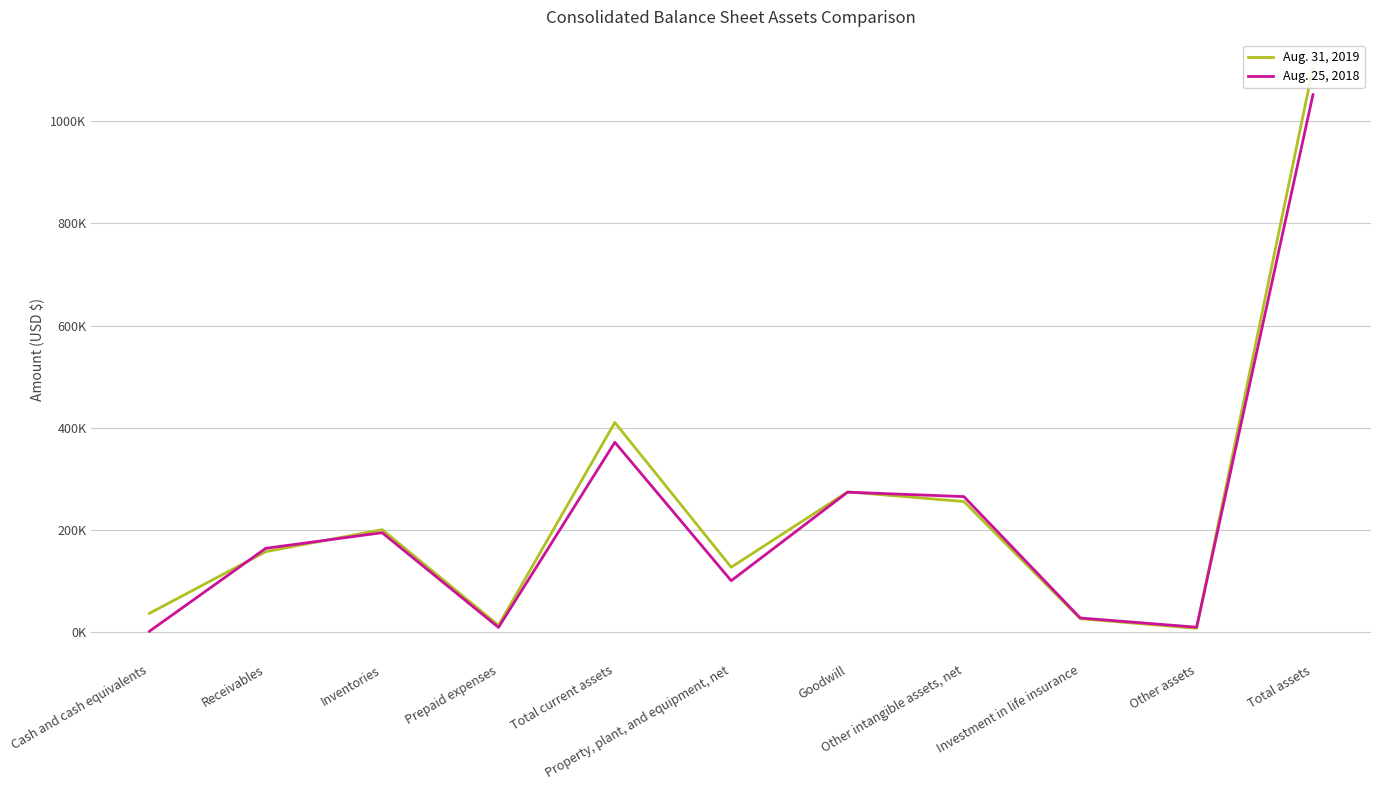

Does the chart display data point markers on the line(s)?

No